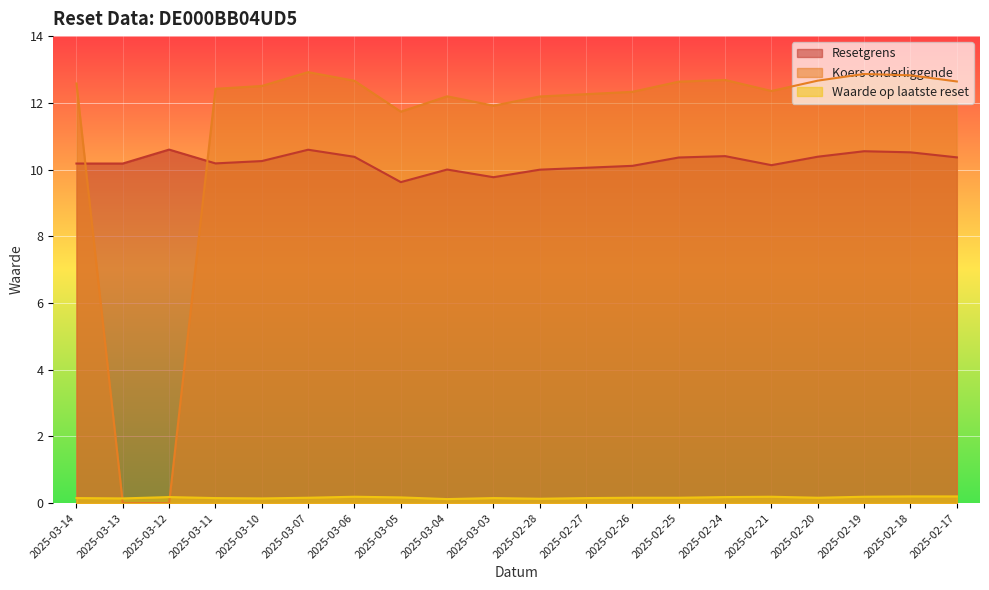

What is the spread (max minus min) of values at 2025-02-18?

12.6